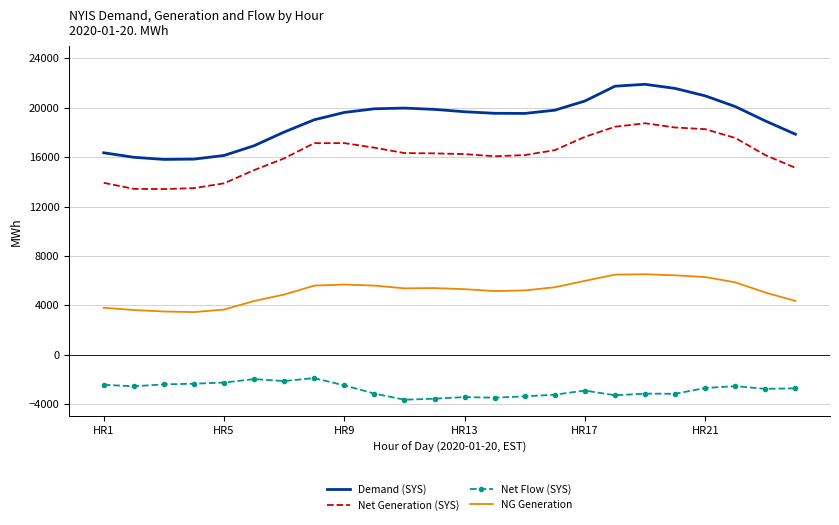

What is the maximum value for Demand (SYS)?

21895